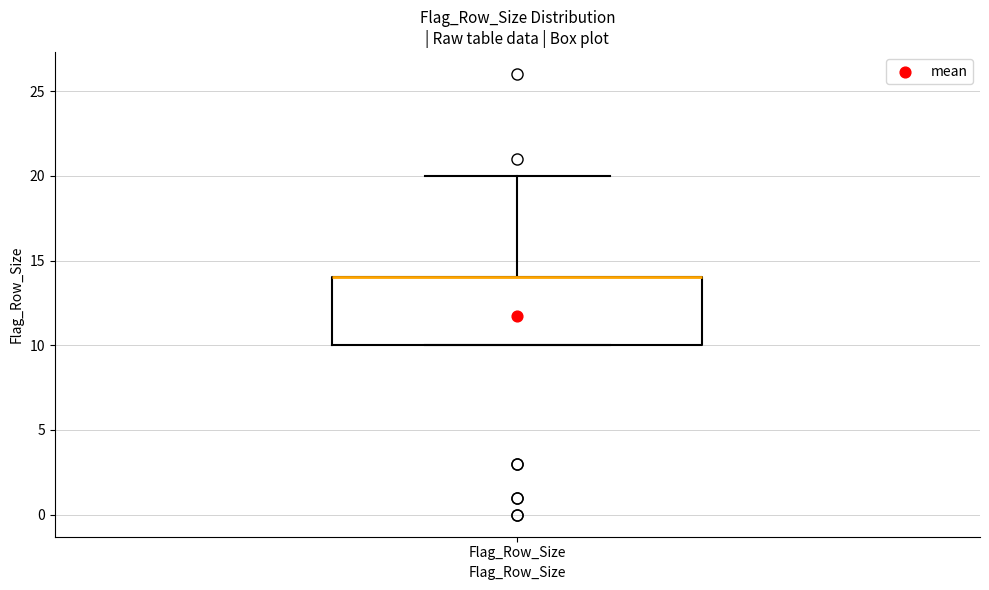

Transcribe this box plot: give where the median line is, the range the box spans, and where the two whiskers end, as read against the y-axis. The values are not printed on the chart, so give them approximately, as read against the axis.

median 14 (drawn on the box's upper edge), box 10 to 14, whiskers 10 to 20